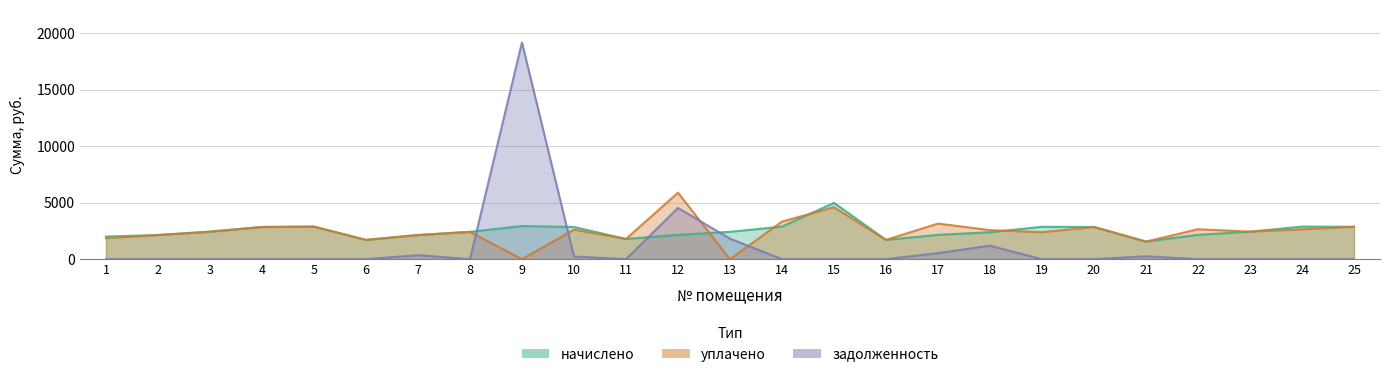

Which series ends up on top after the final intersection of задолженность and уплачено?

уплачено